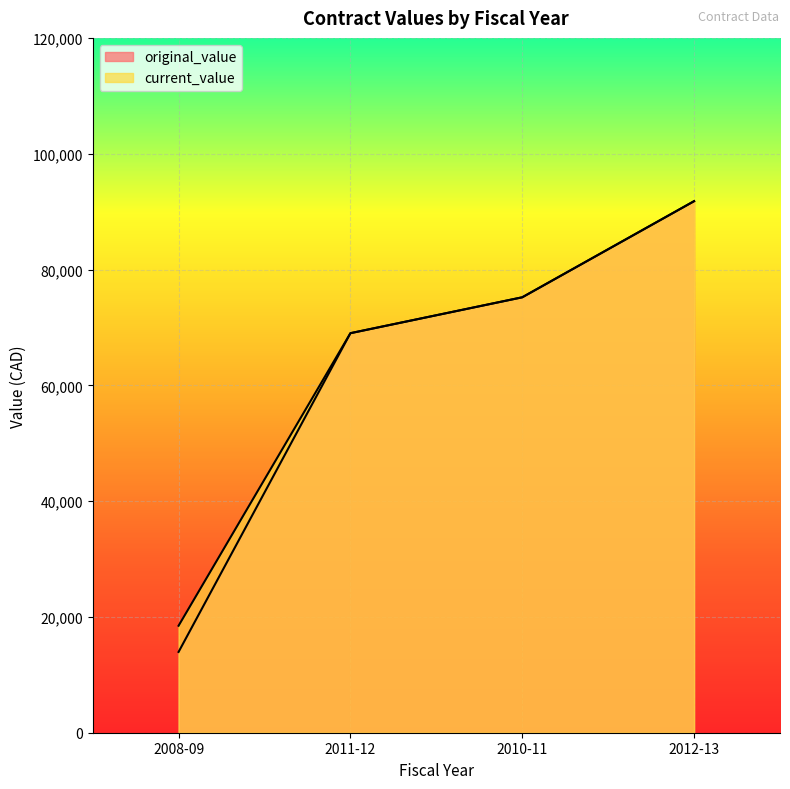

At which category is the sum across all series the highest?

2012-13